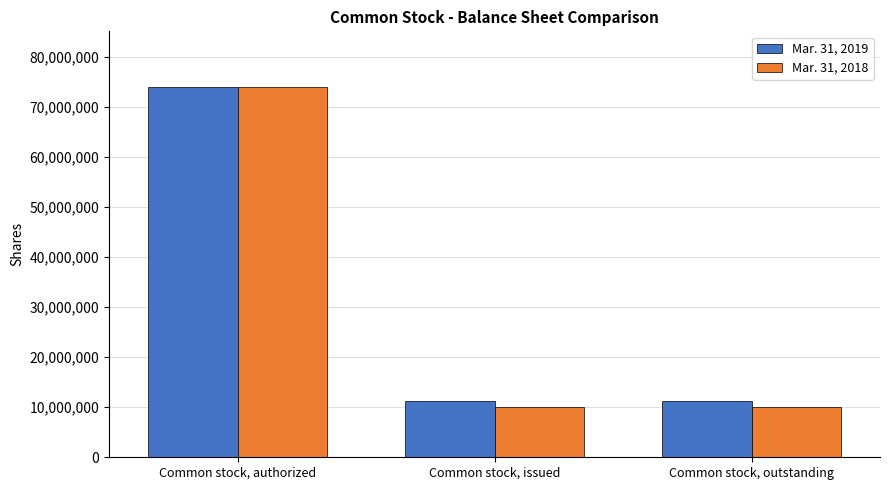

The value of Mar. 31, 2018 at Common stock, outstanding is 10000000. True or false?

True